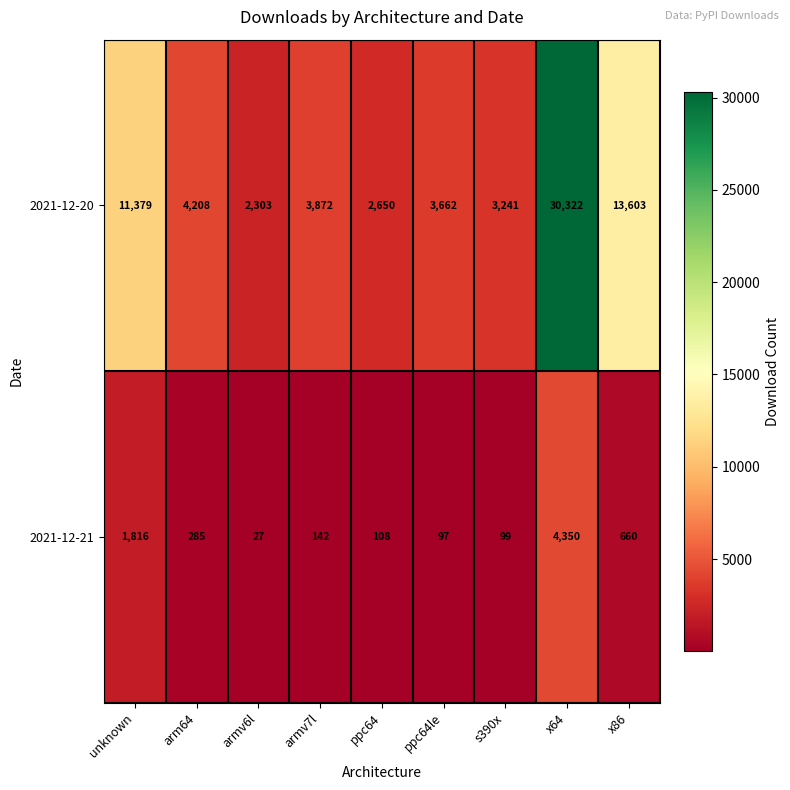

What is the sum of the 2021-12-20 values at x86 and arm64?

17811